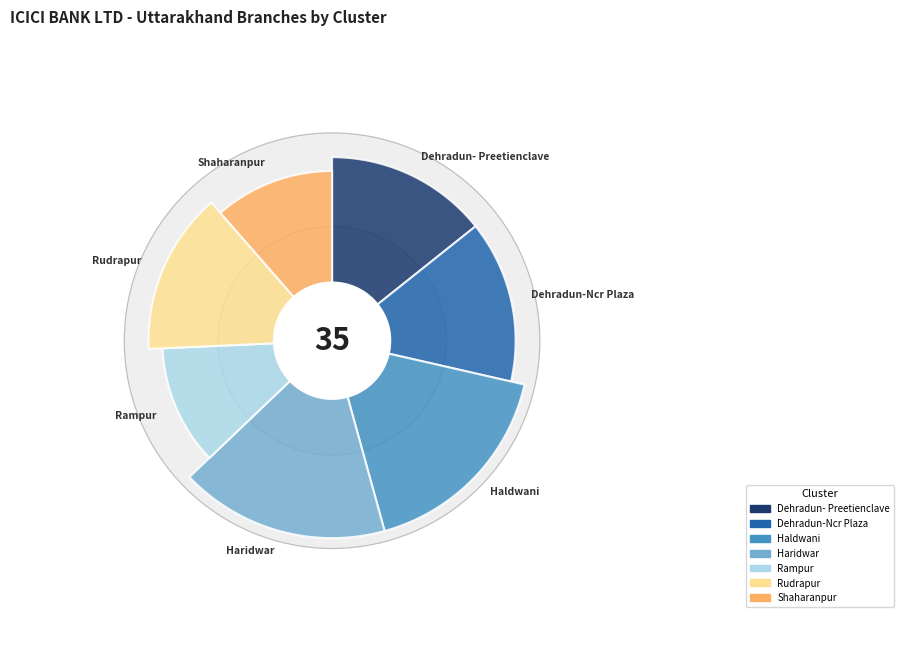

To the nearest percent, what percentage of the pie is RAMPUR CLUSTER?

11%